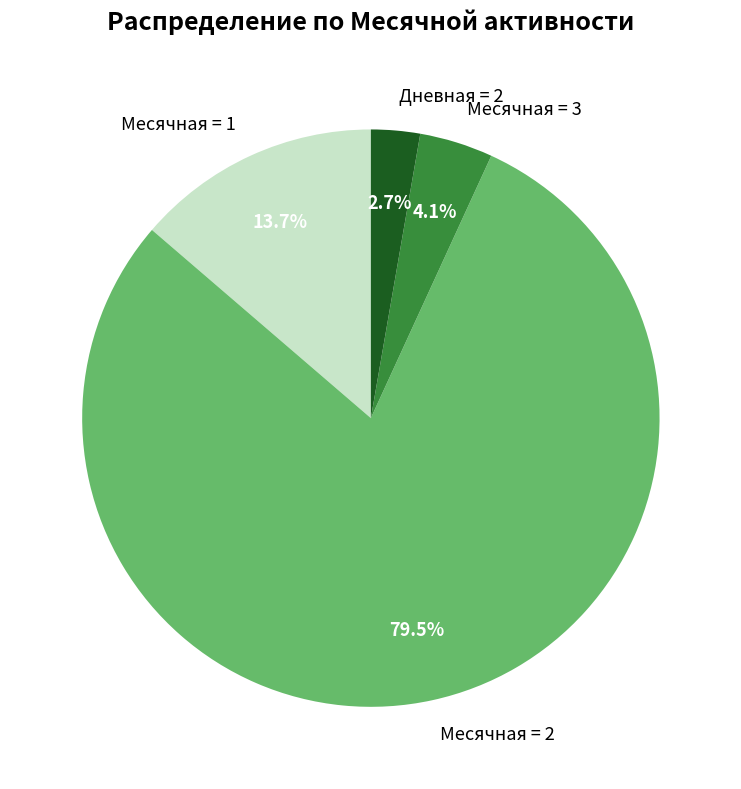

Between Месячная = 2 and Месячная = 1, which is larger?

Месячная = 2